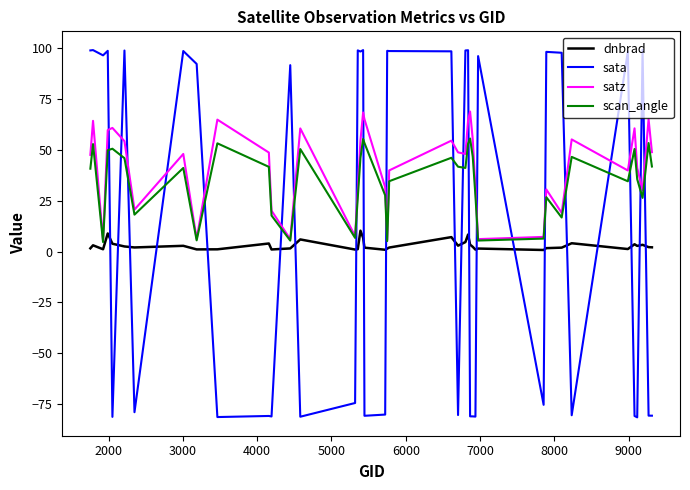

True or false: satz and dnbrad intersect in this chart.

False